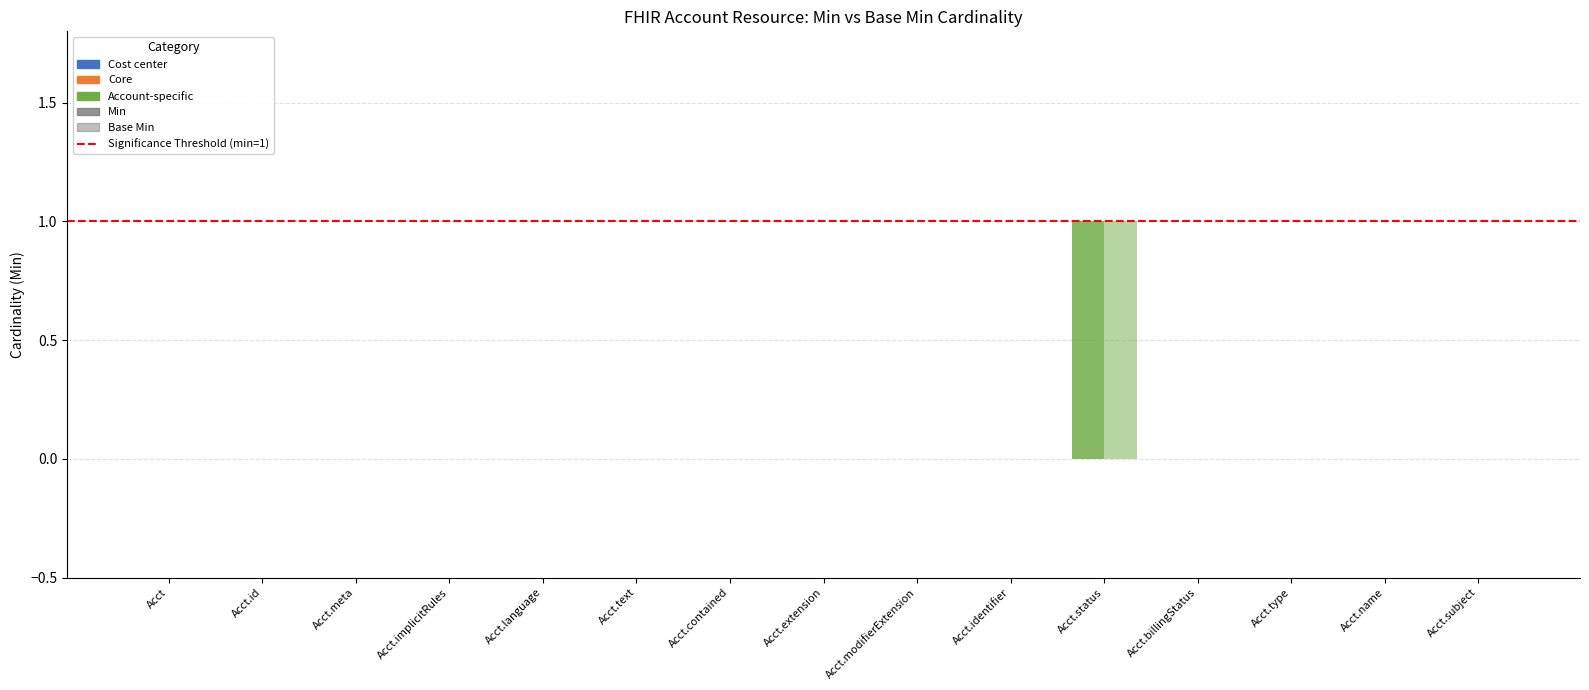

What is the maximum value for Min?

1